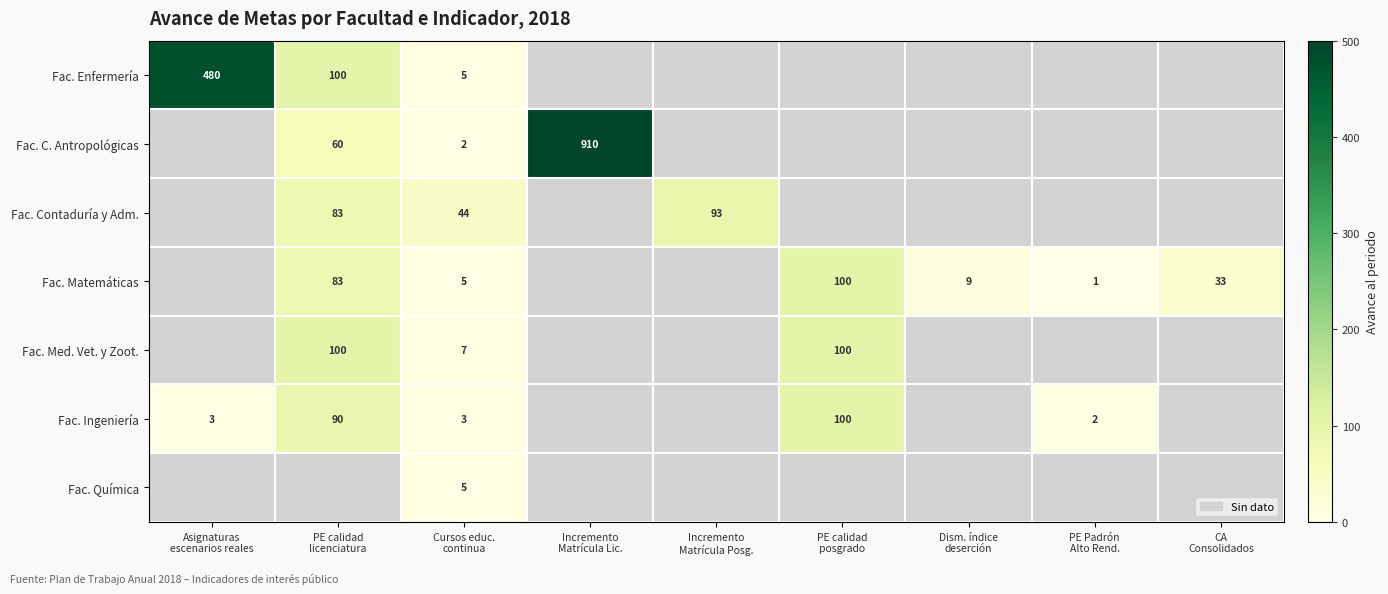

List the labels in order of Fac. Enfermería value, largest first.

Asignaturas escenarios reales, PE calidad licenciatura, Cursos educ. continua, Incremento Matrícula Lic., Incremento Matrícula Posg., PE calidad posgrado, Dism. índice deserción, PE Padrón Alto Rend., CA Consolidados